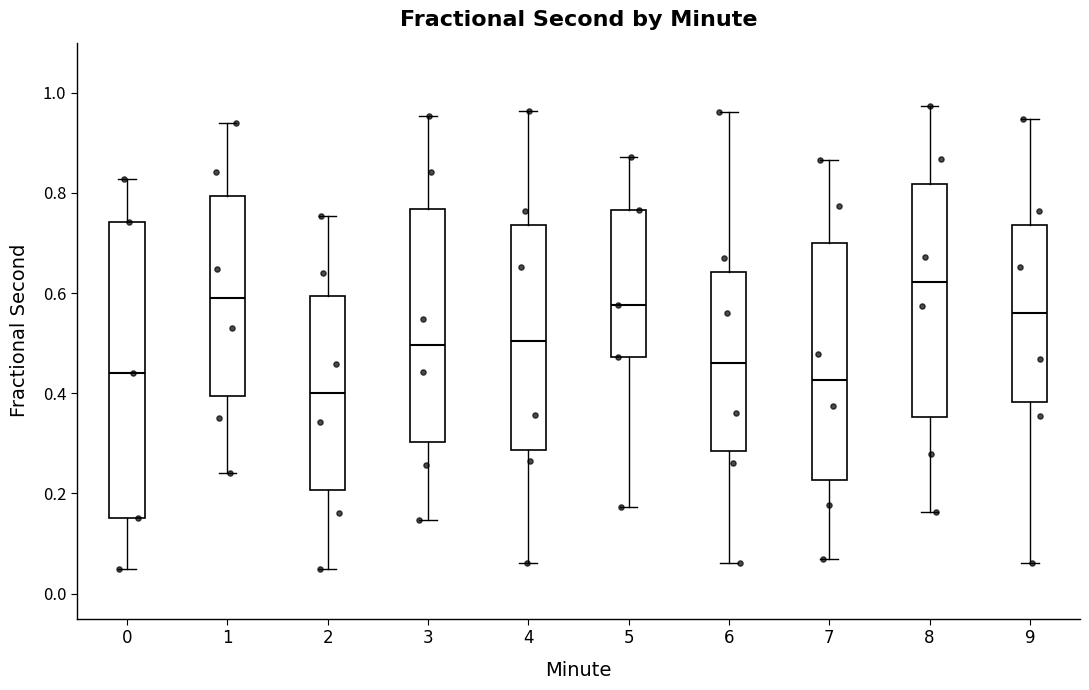

Which box has the highest median line?

8